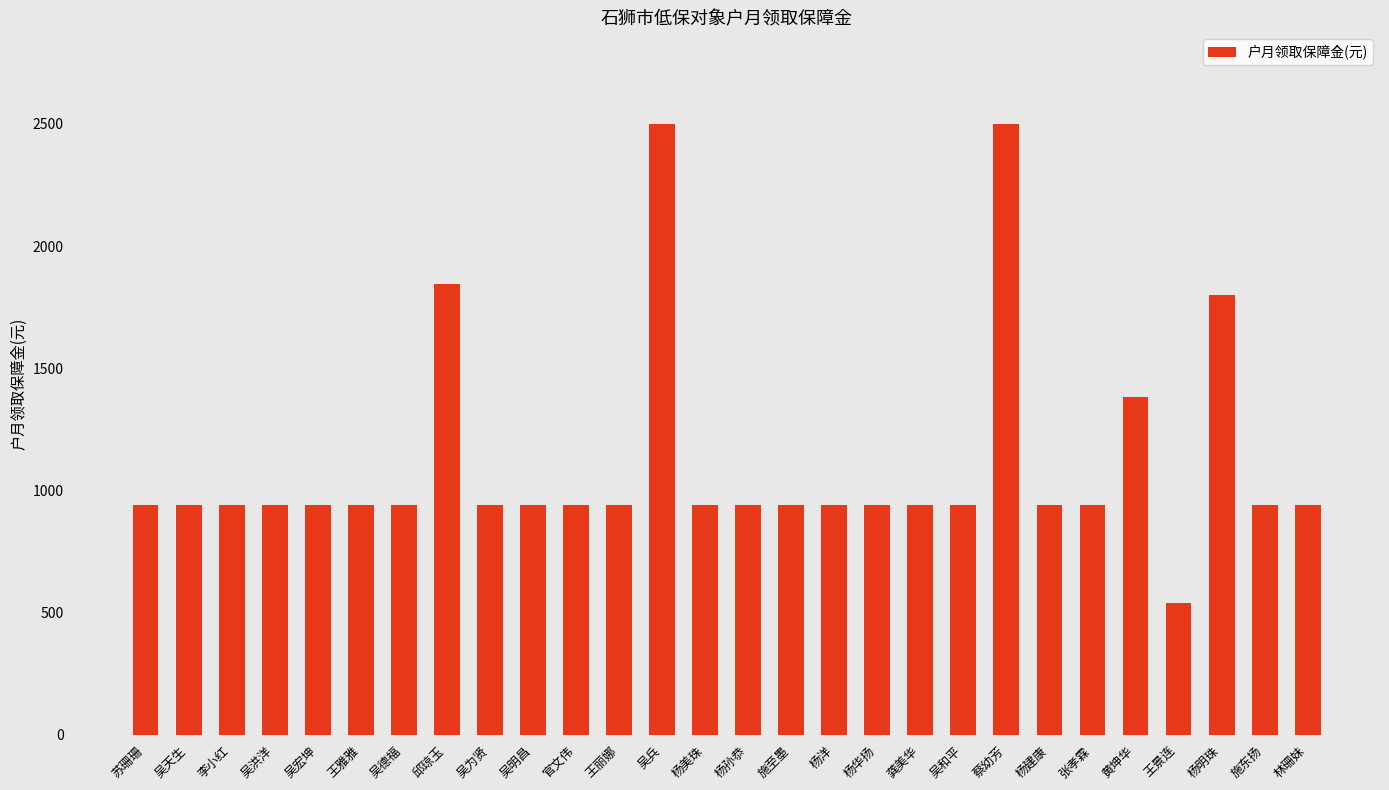

What is the sum of the values at 吴德福 and 苏珊珊?

1880